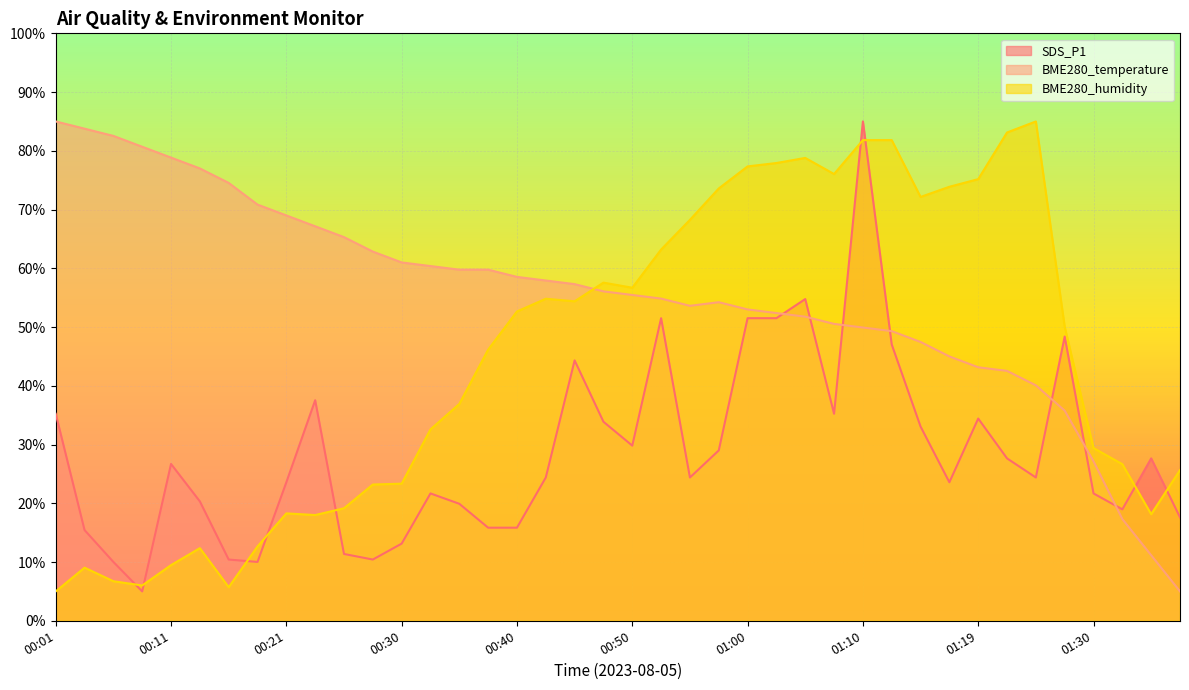

What is the difference between the BME280_humidity values at 00:11 and 01:32?

17.2